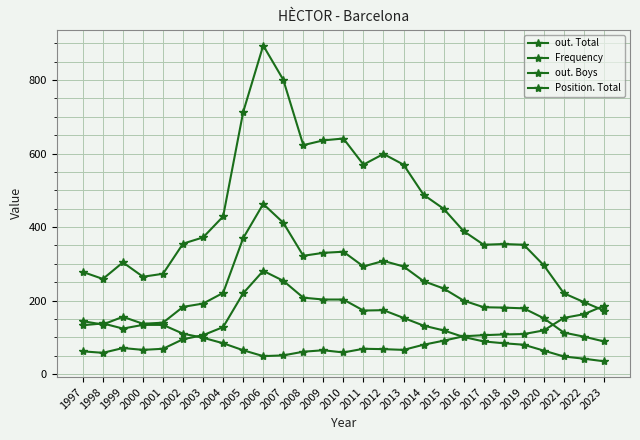

What is the difference between the second highest and second lowest values in the out. Total series?

310